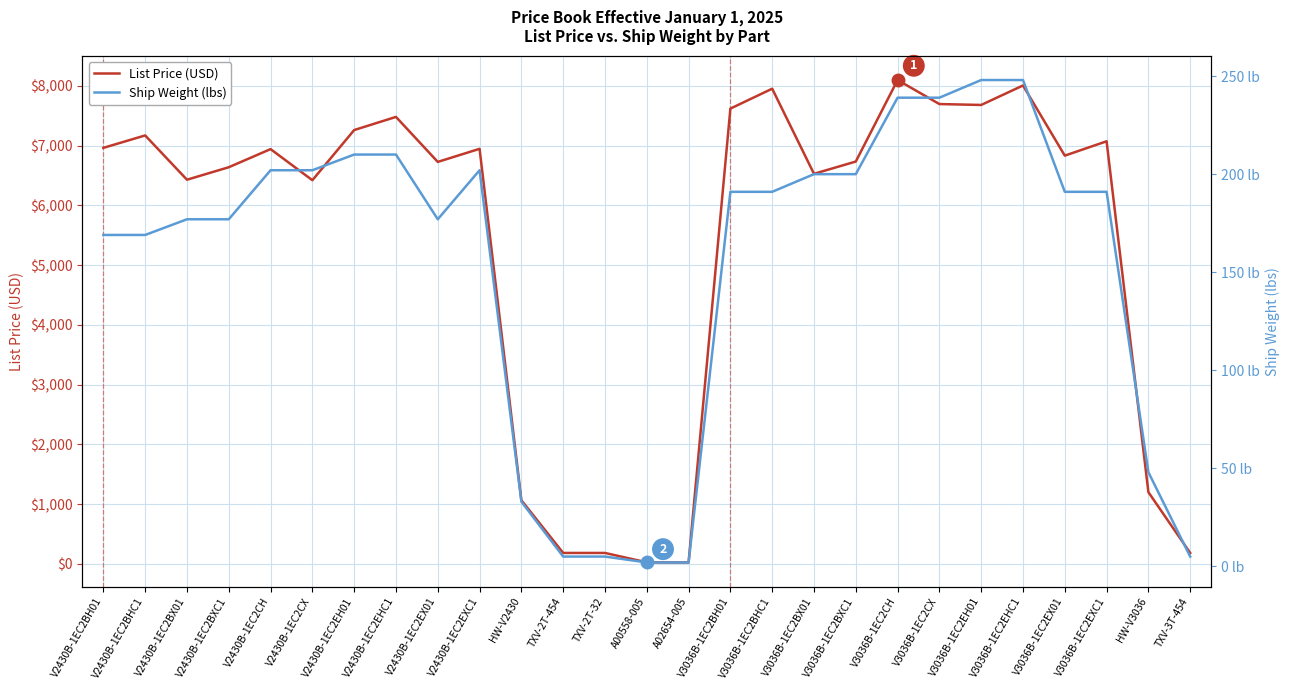

What is the difference between the Ship Weight (lbs) values at V3036B-1EC2CH and V3036B-1EC2BXC1?

39